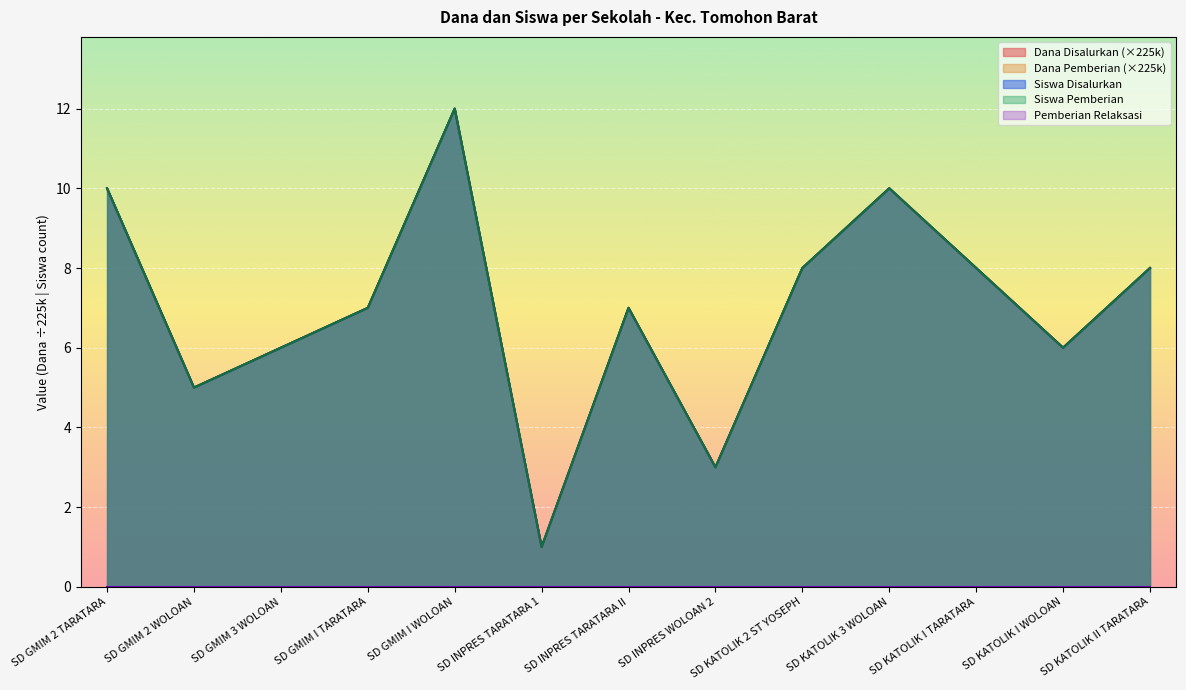

At how many categories does at least one series exceed 9?

3